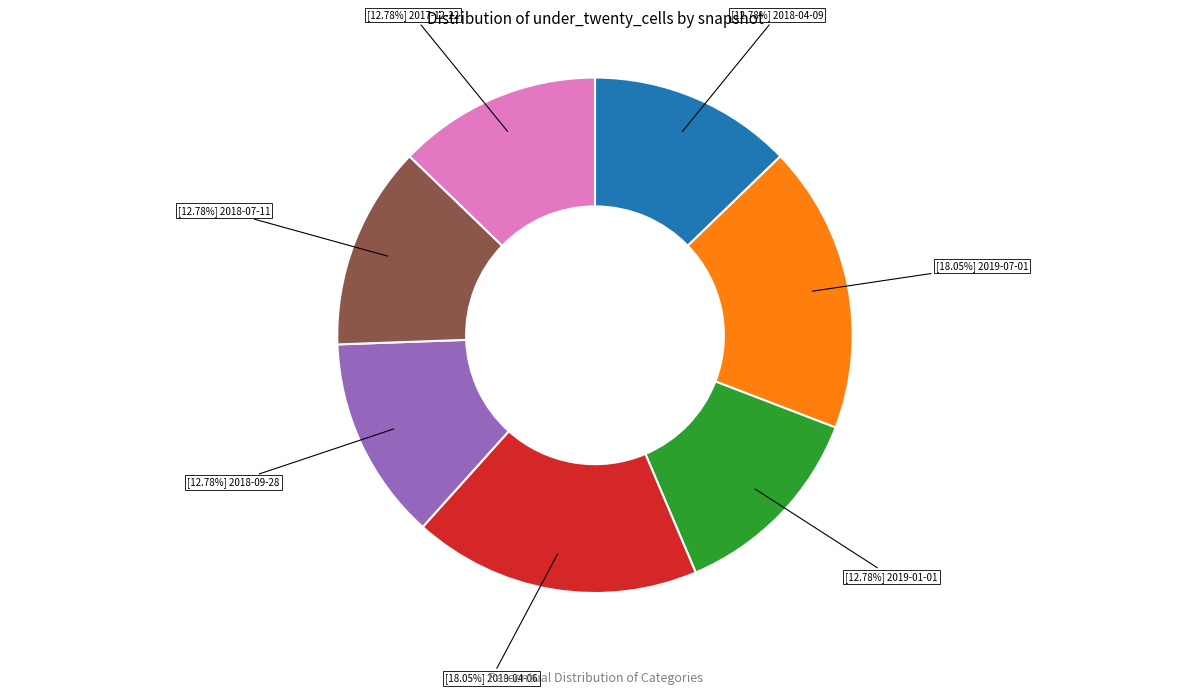

Is there a majority slice in this chart?

No